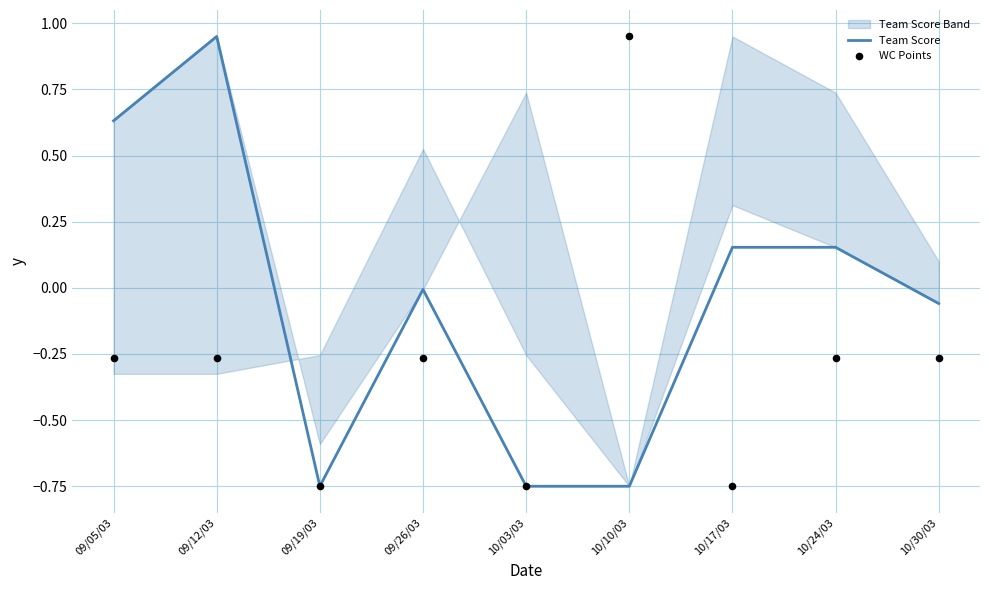

Which series reaches the minimum Y coordinate?

Team Score